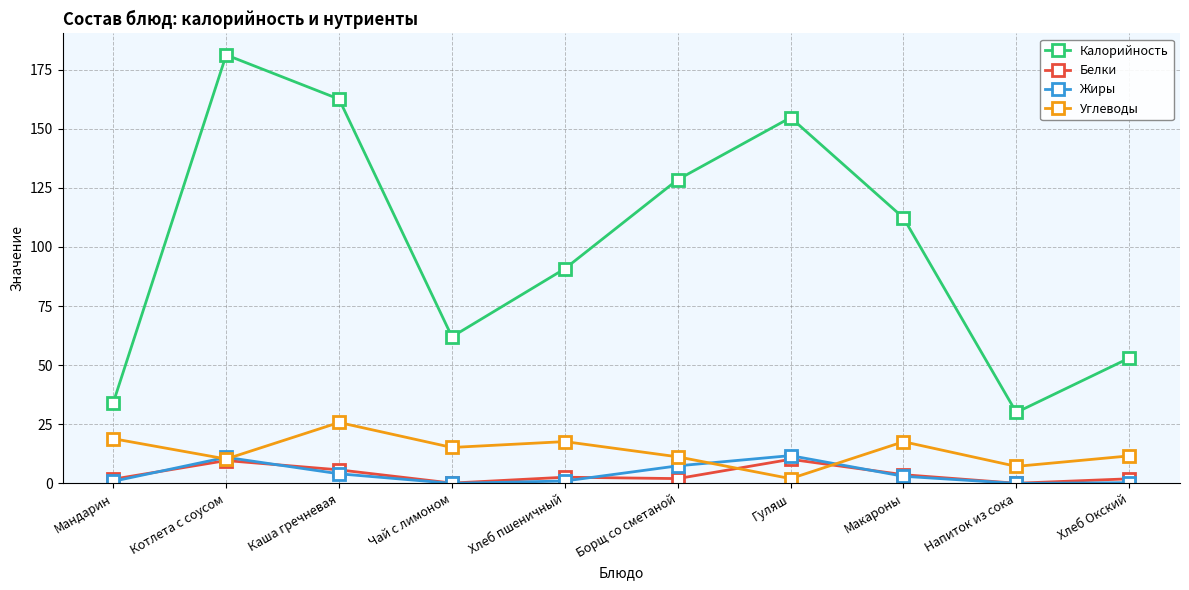

What is the spread (max minus min) of values at Напиток из сока?

30.0